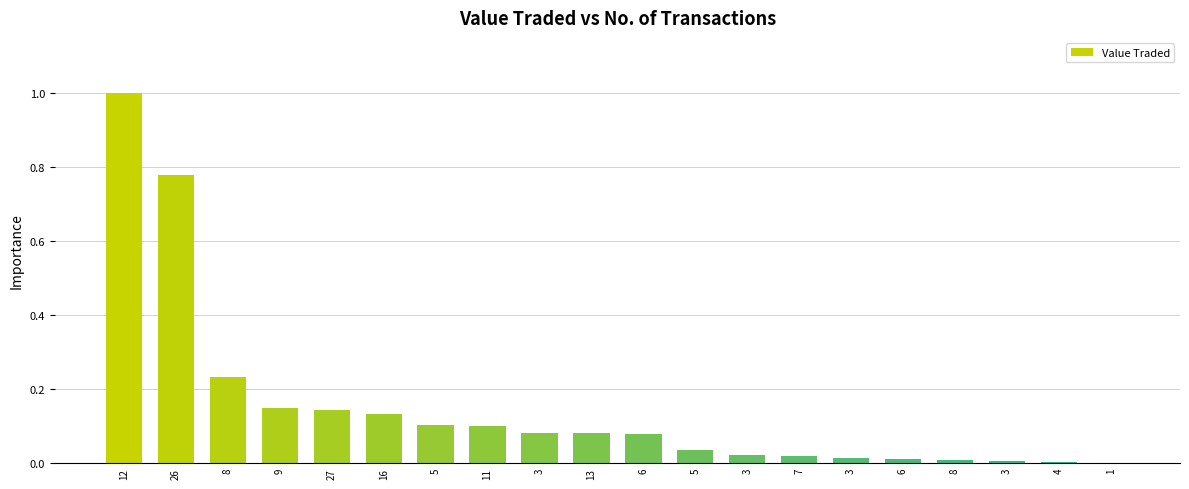

Are the bars horizontal?

No